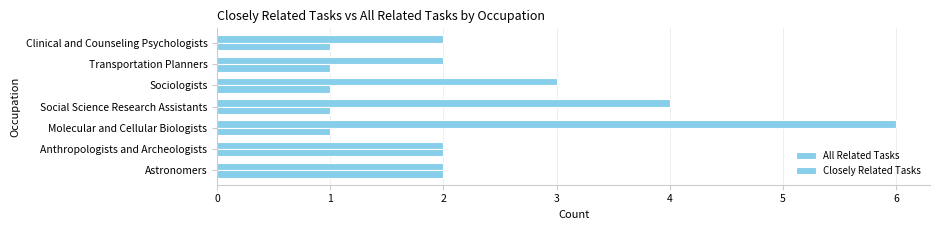

Rank the series by their maximum value, from lowest to highest.

Closely Related Tasks, All Related Tasks